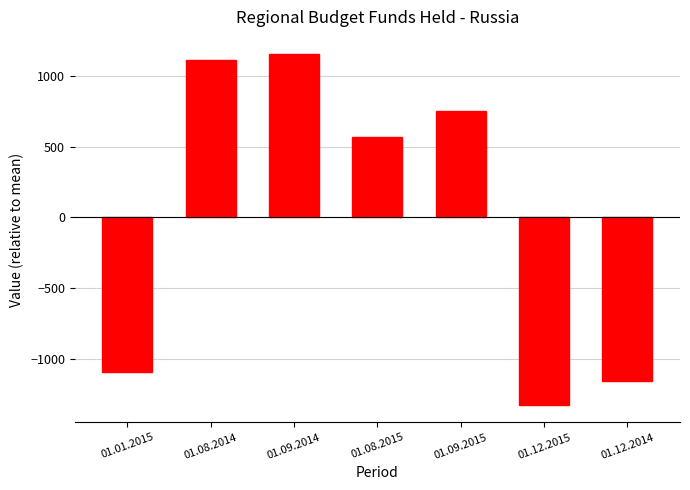

At which label is the value closest to -86?

01.08.2015